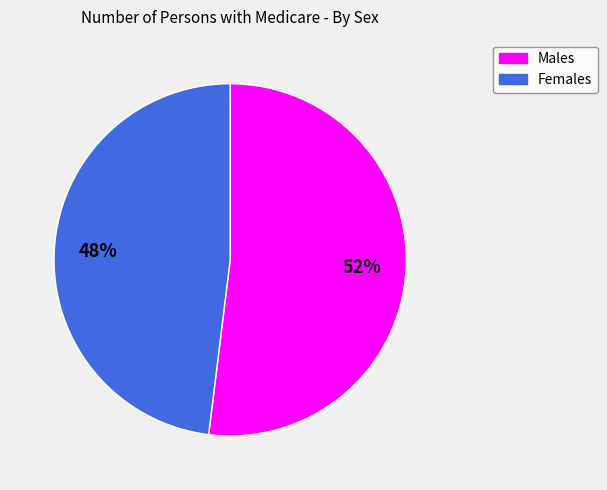

Is there a majority slice in this chart?

Yes